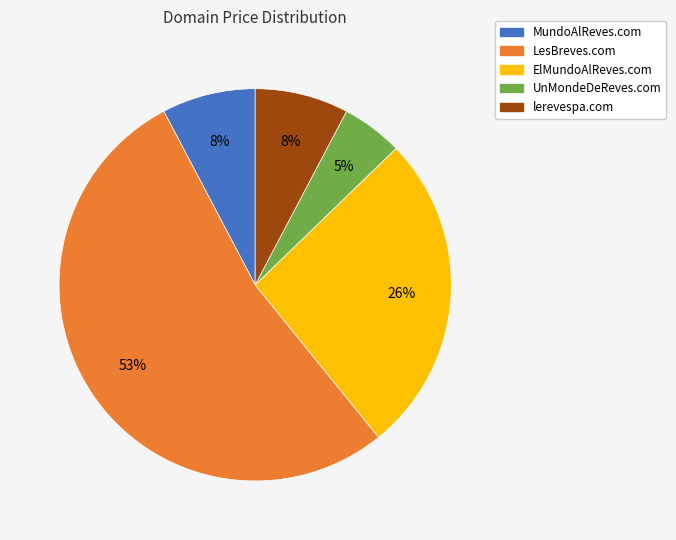

Between UnMondeDeReves.com and ElMundoAlReves.com, which is larger?

ElMundoAlReves.com